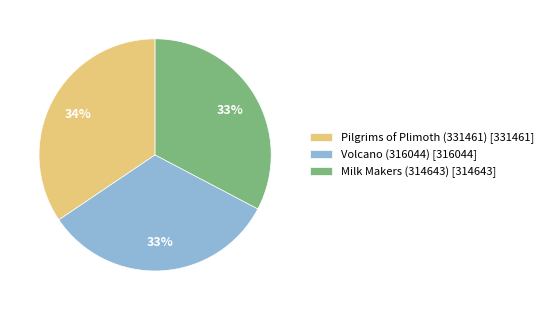

Do Milk Makers (314643) [314643] and Volcano (316044) [316044] together represent more than half of the pie?

Yes